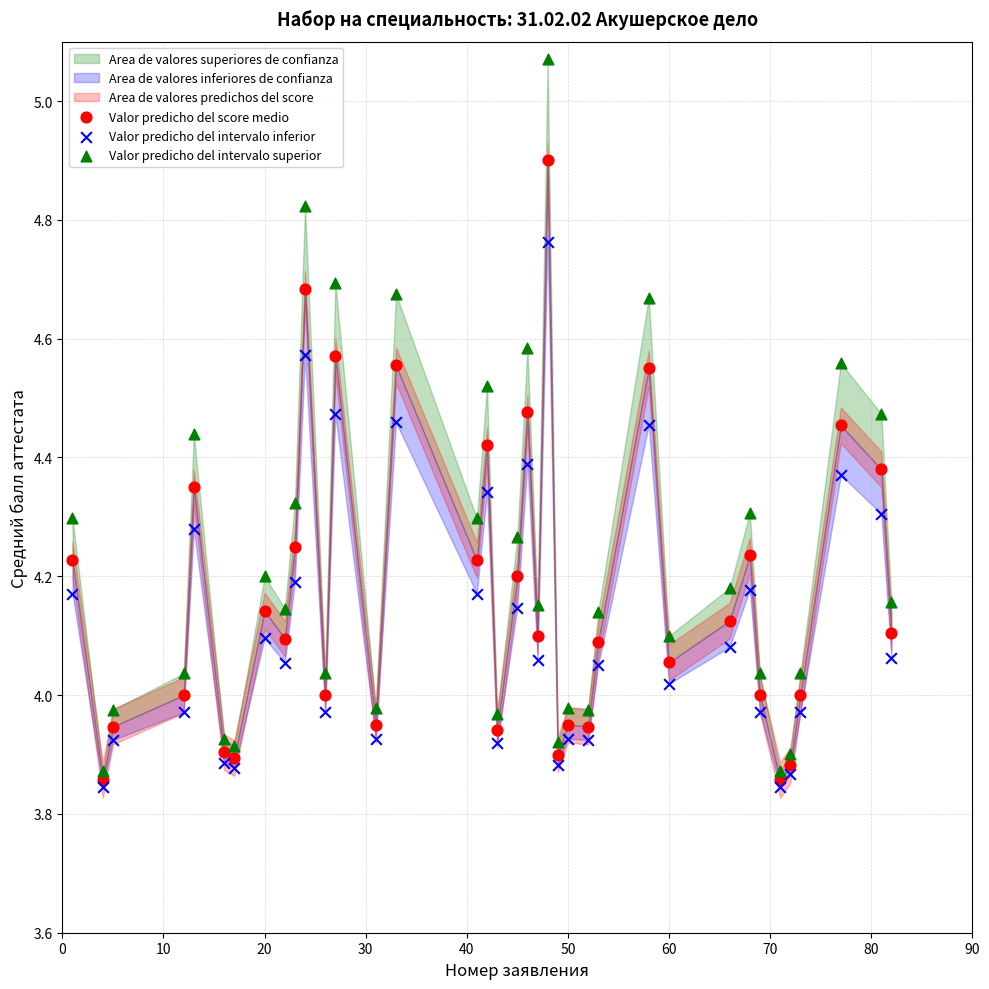

Which series has the largest Y range (max minus min)?

Valor predicho del intervalo superior